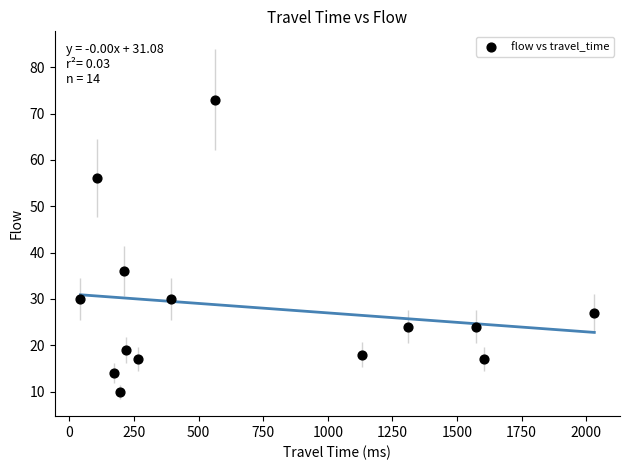

What is the range of Y values (max minus min)?

63